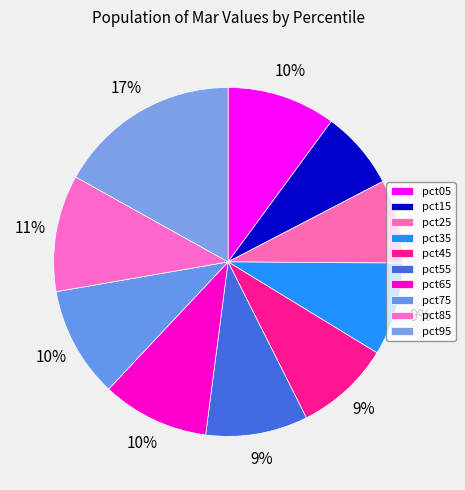

Which category has the smallest portion of the pie?

pct15